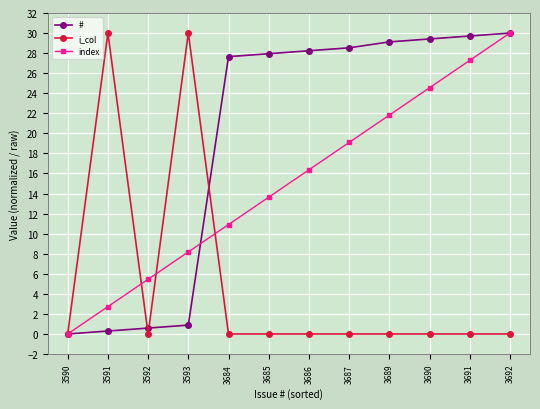

Is this an area chart (filled region under the line)?

No